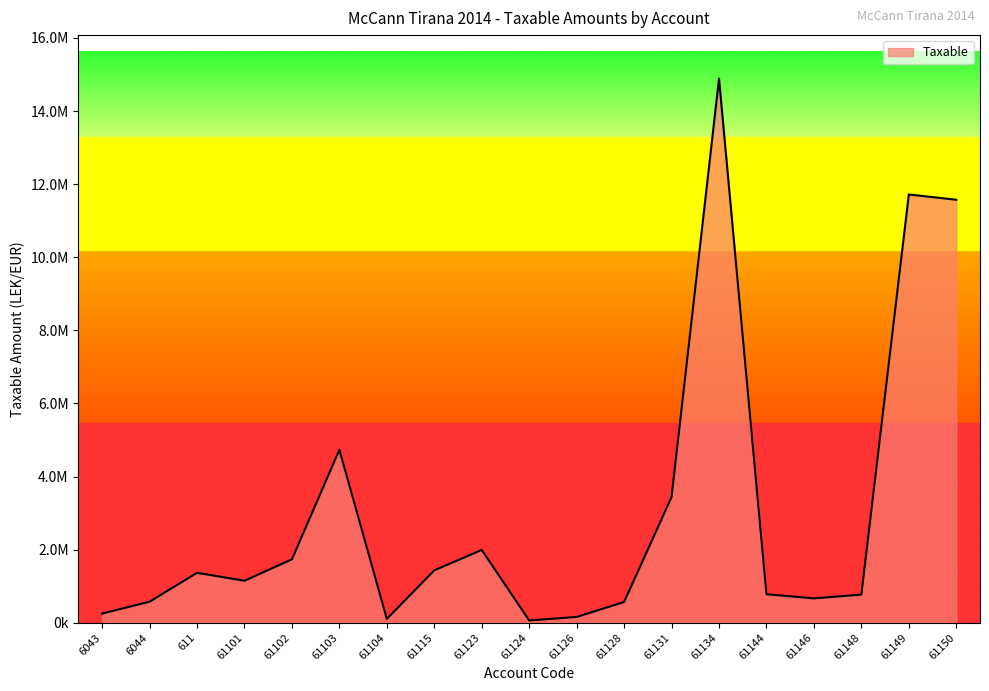

The value at 61134 is 14887859.8. True or false?

True